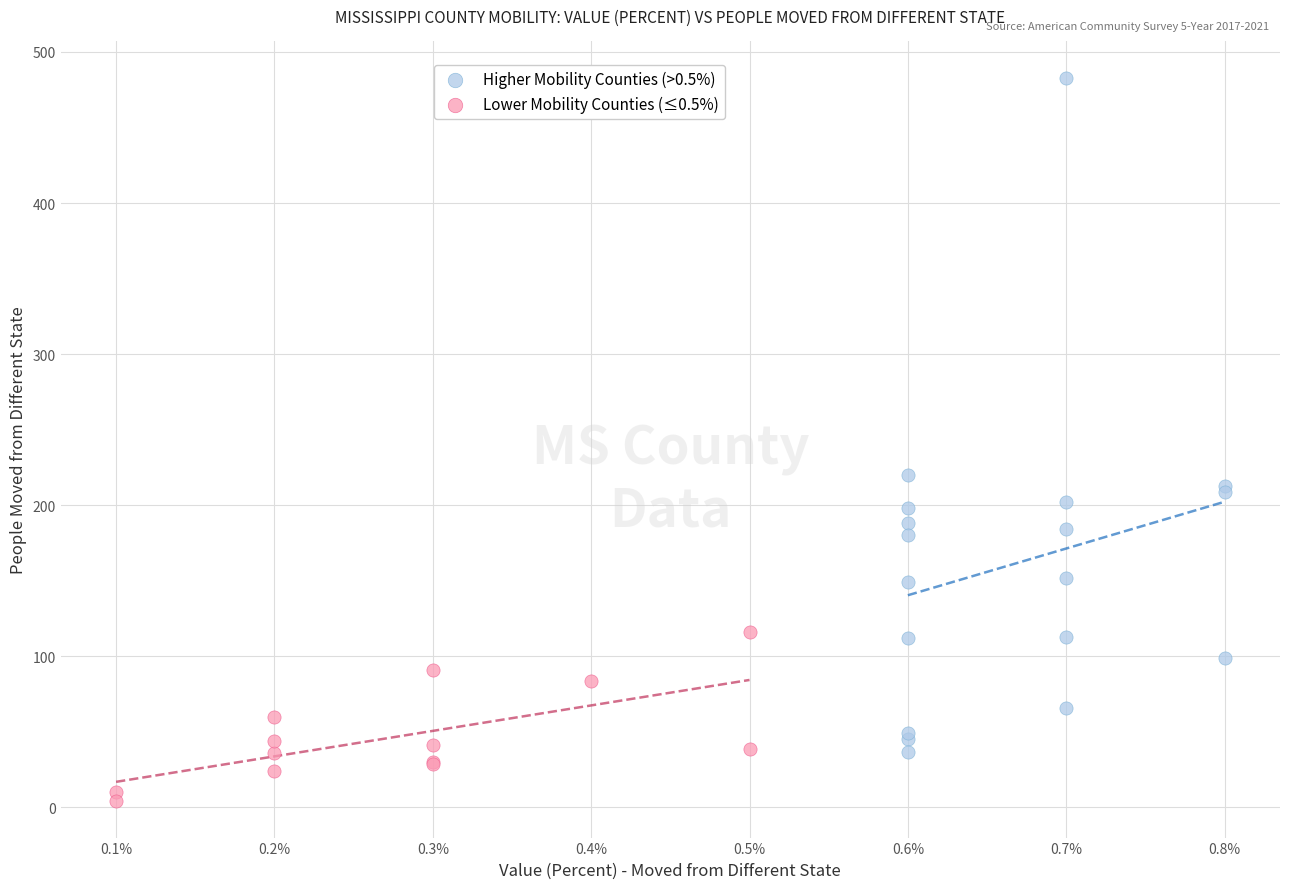

Which series reaches the minimum Y coordinate?

Lower Mobility Counties (≤0.5%)